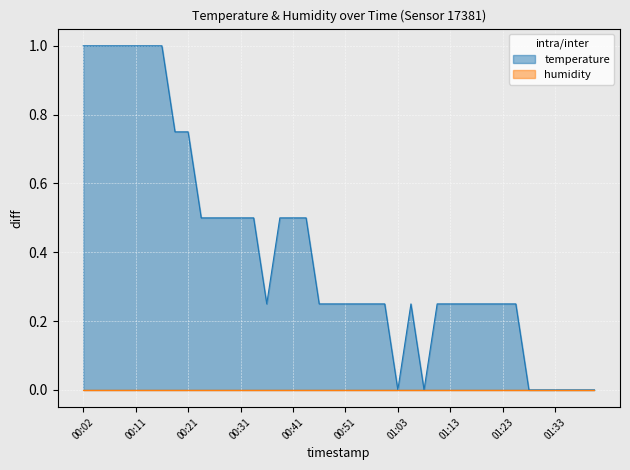

What is the difference between the second highest and second lowest values?

1.0